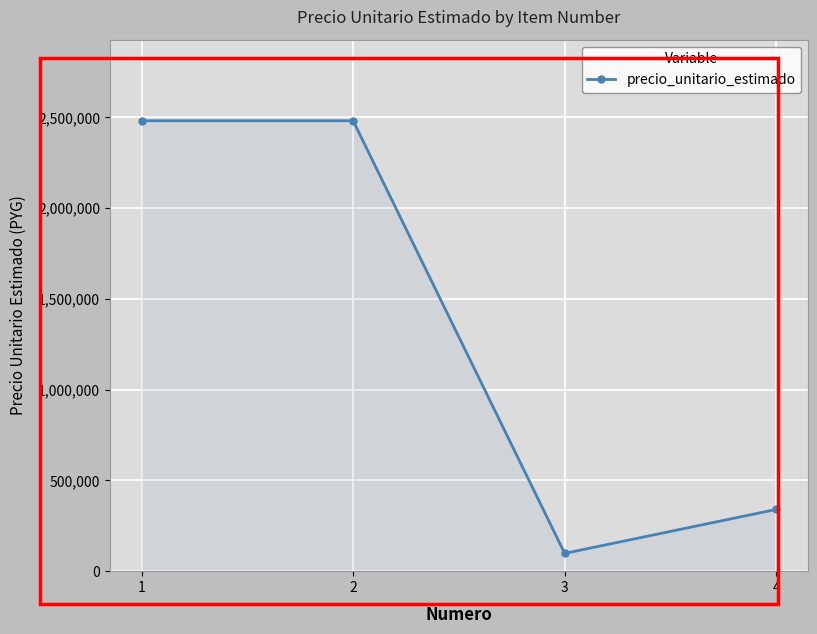

How many interior local valleys (lower than both neighbors) does the data have?

1